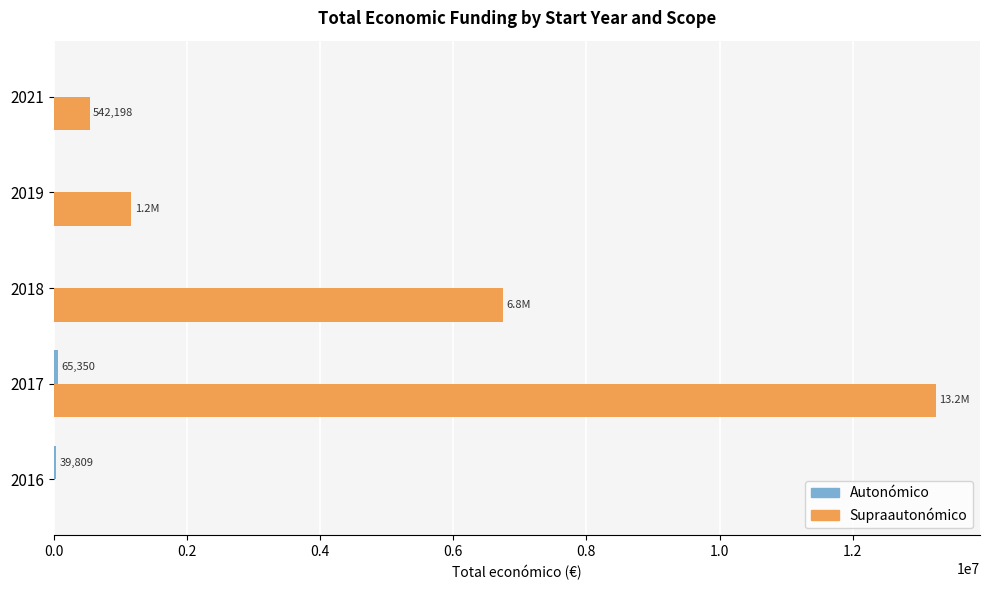

At which category is the sum across all series the highest?

2017